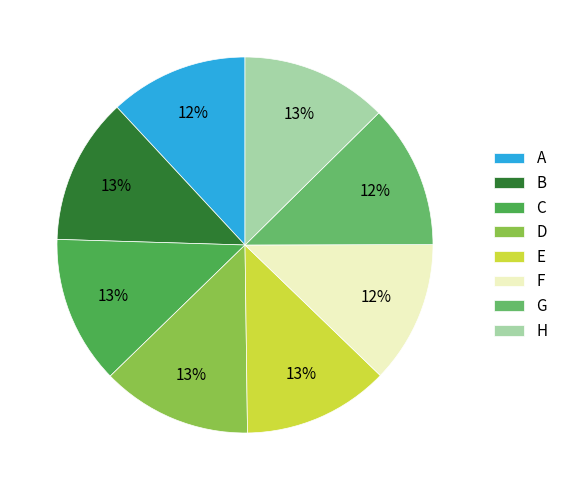

What is the smallest slice in the pie chart?

A